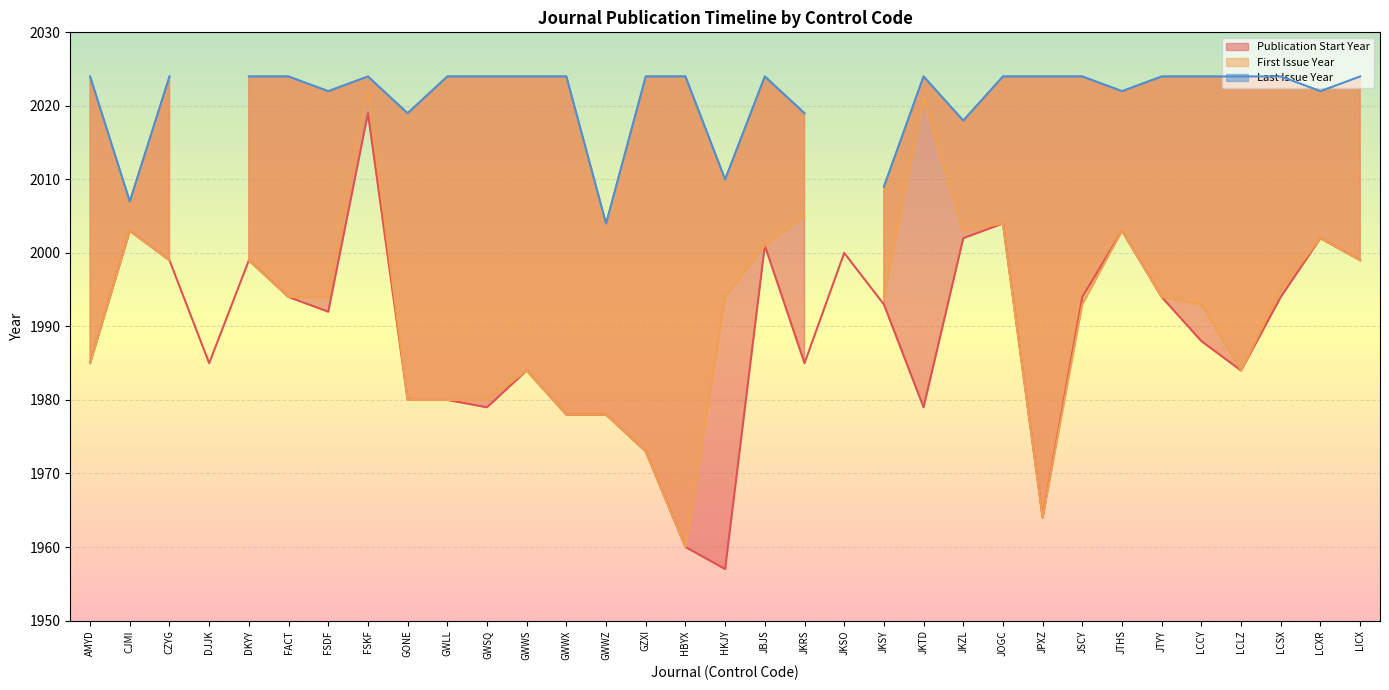

True or false: First Issue Year and Last Issue Year cross at least once.

False